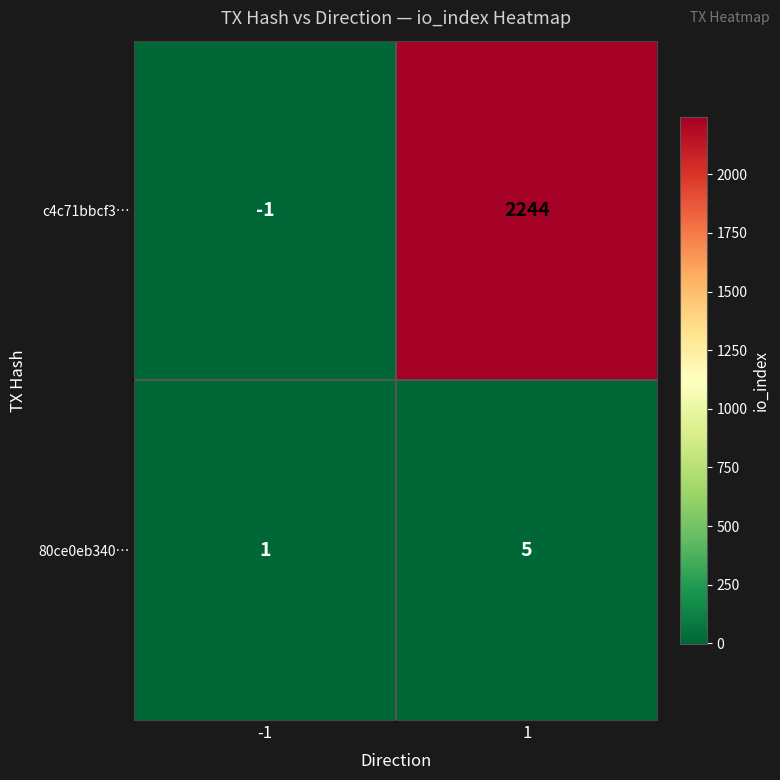

The value of c4c71bbcf3… at 1 is 2244. True or false?

True